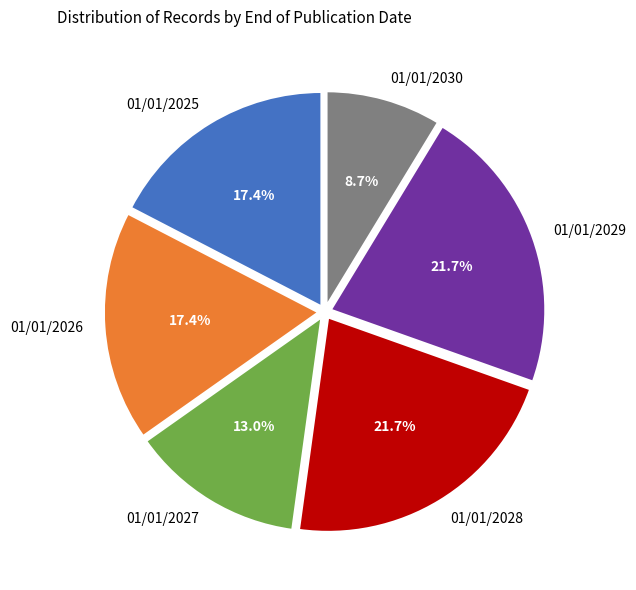

Count the number of slices in the pie.

6